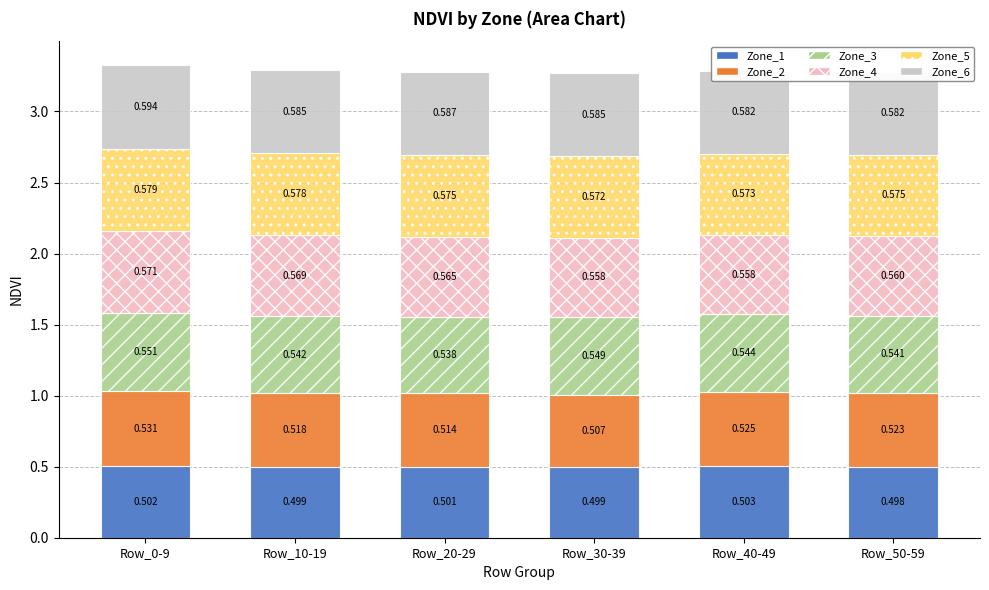

What is the difference between the highest and lowest values at Row_0-9?

0.1